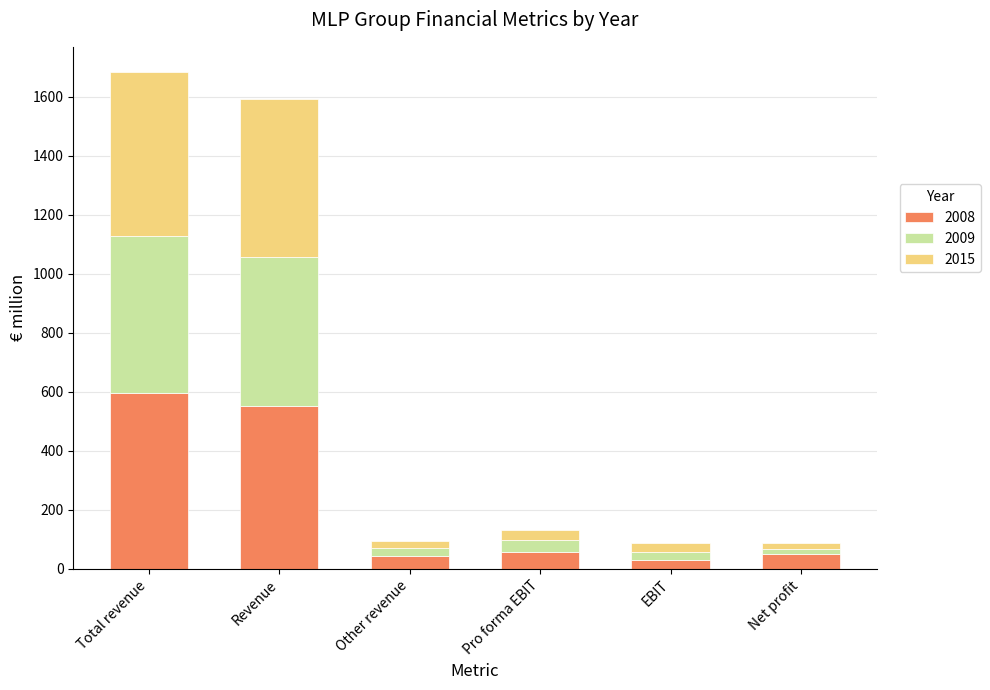

What is the total value across all series at Total revenue?

1684.5